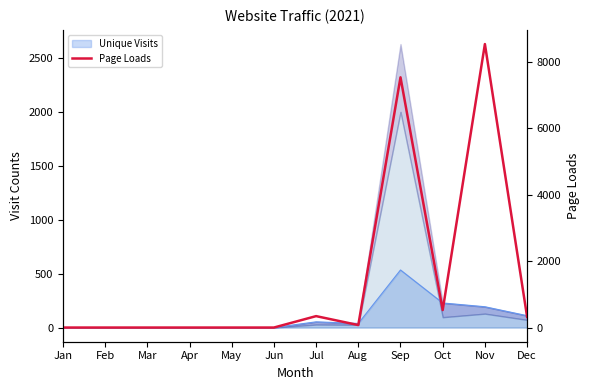

True or false: the data shows 344 at Jul.

True